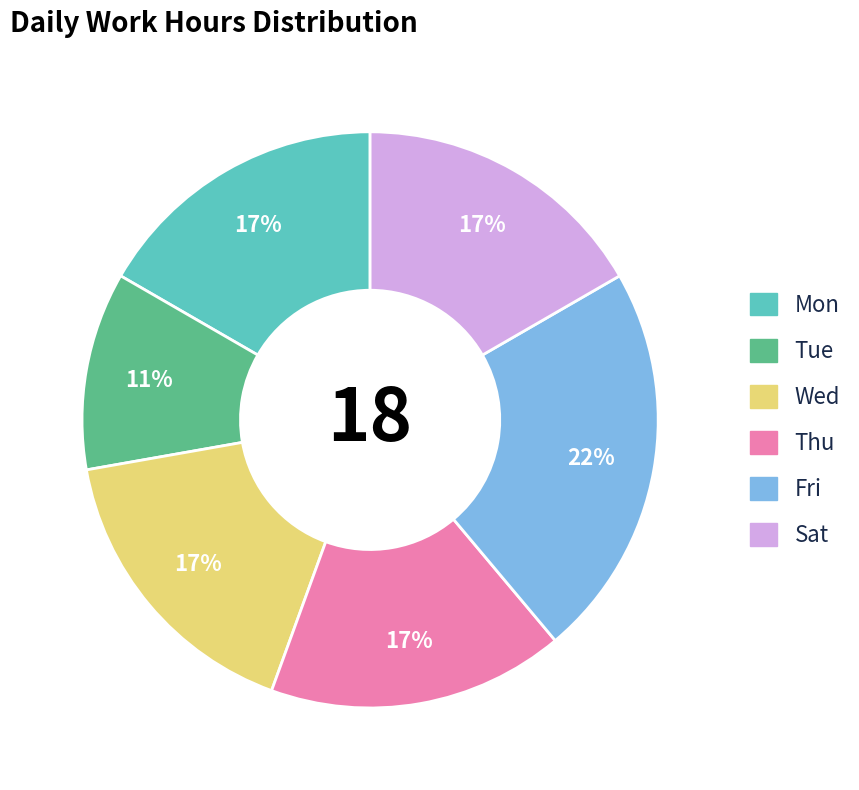

To the nearest percent, what is the average slice percentage?

17%